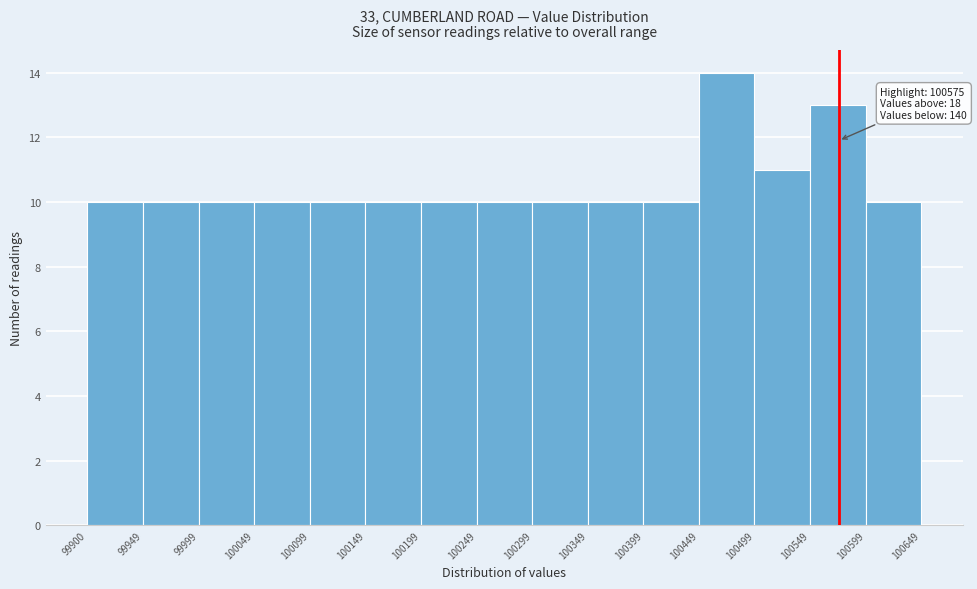

Which range on the x-axis has the tallest bar?

100449 to 100499